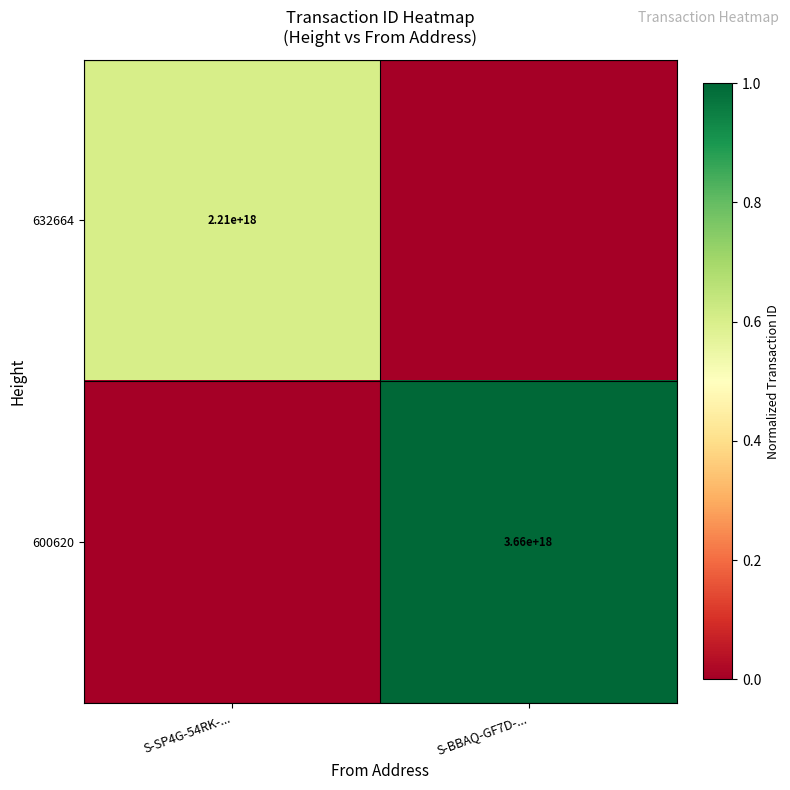

The 600620 series shows 2448896222992798208 at S-BBAQ-GF7D-.... True or false?

False